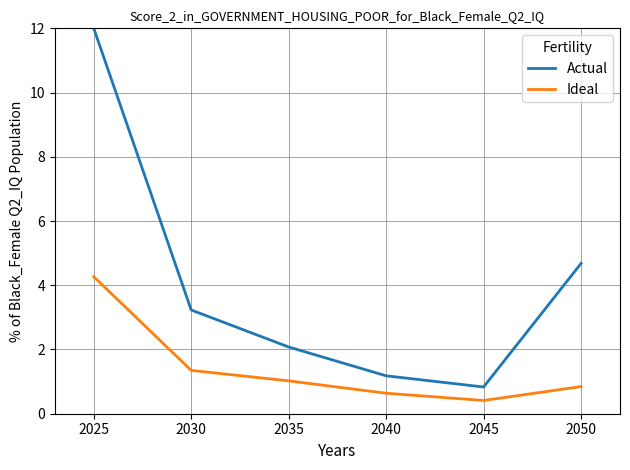

What is the spread (max minus min) of values at 2050?

3.8